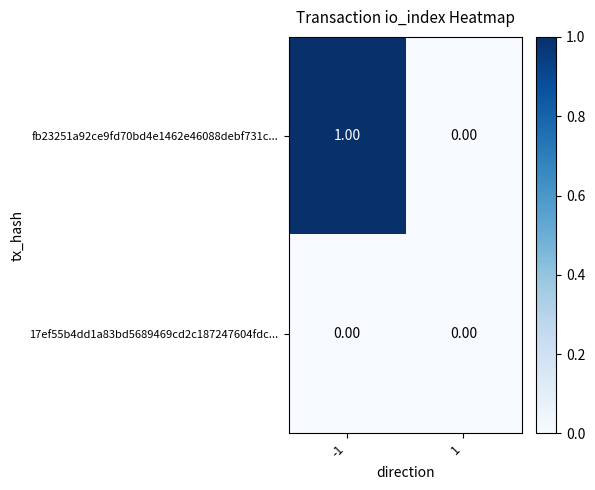

Which series has the largest total across all categories?

fb23251a92ce9fd70bd4e1462e46088debf731c...